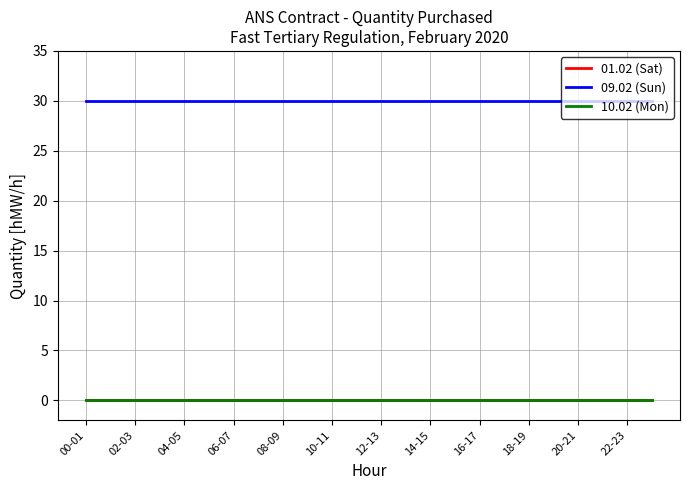

What is the label of the 24th point from the left?

23